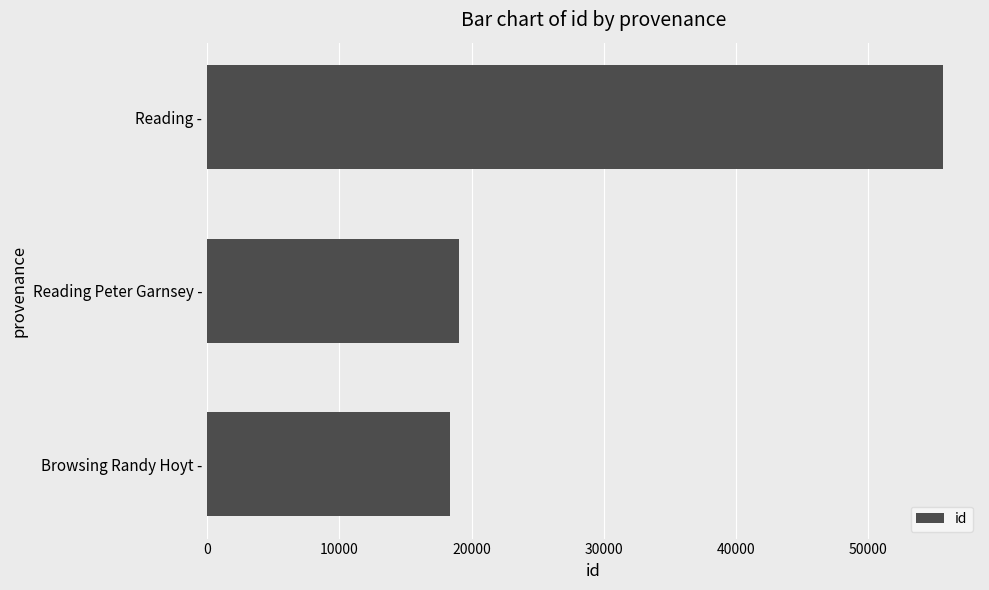

How many data points does each series have?

3